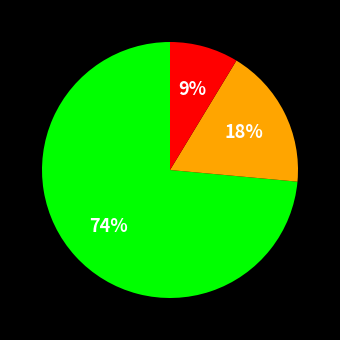

Is there a majority slice in this chart?

Yes